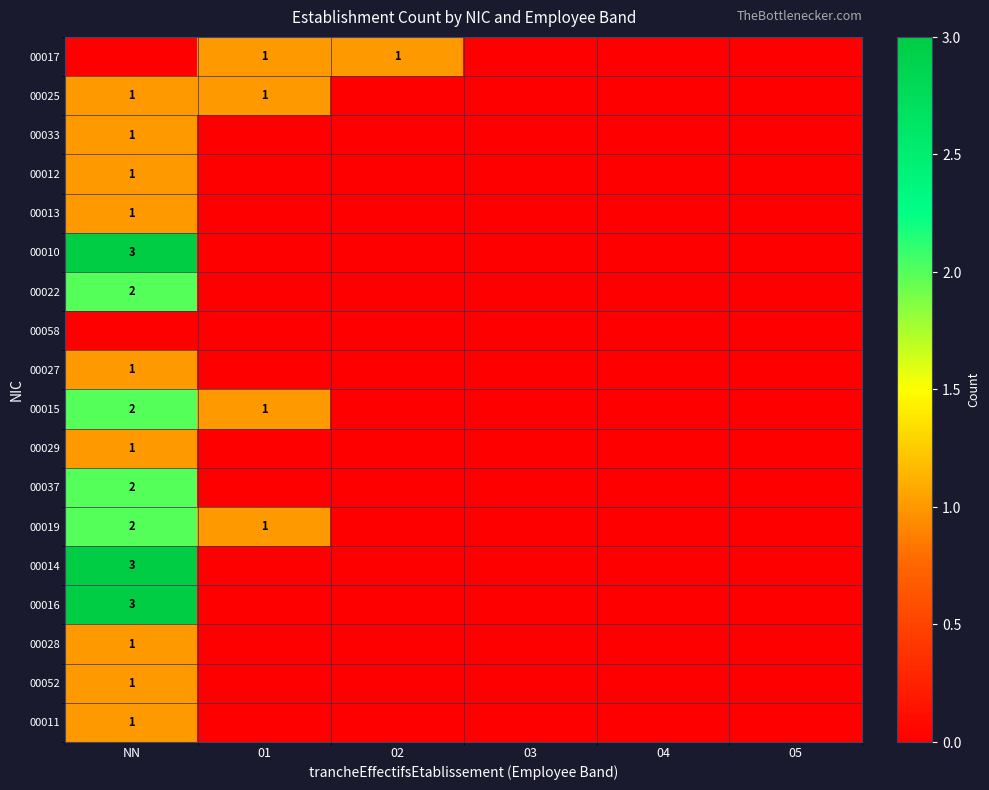

The 00025 series shows 0 at 02. True or false?

True